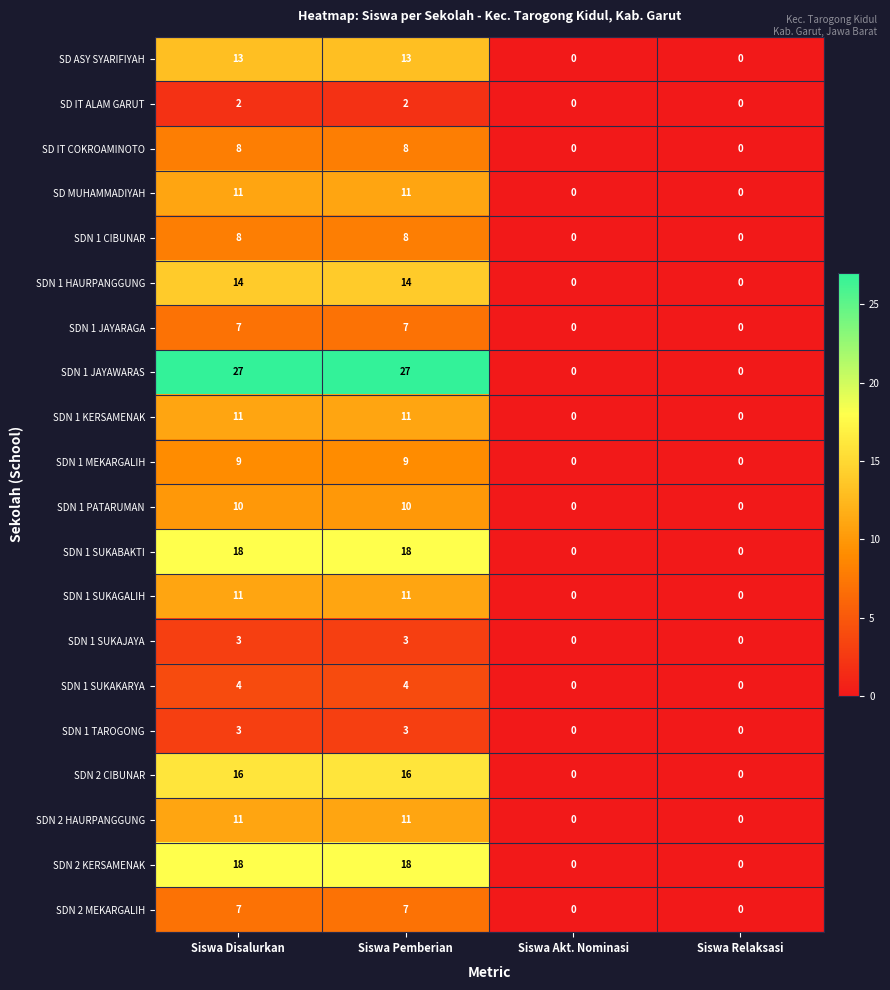

What is the highest value of the SDN 1 HAURPANGGUNG series?

14